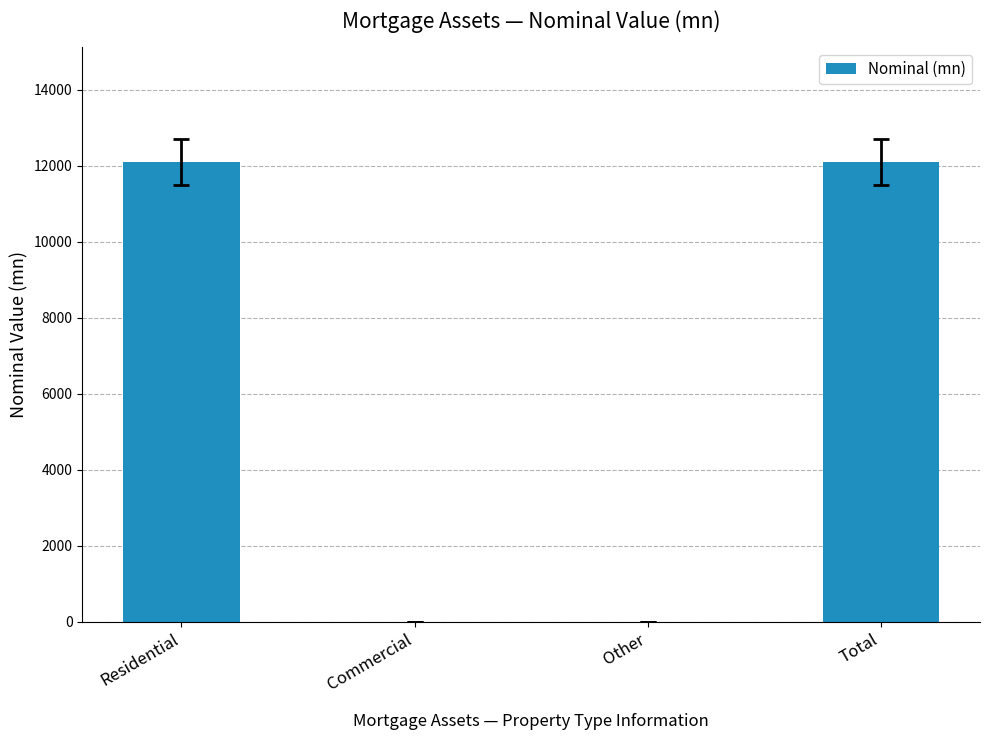

The chart shows a value of 0 at Other. True or false?

True